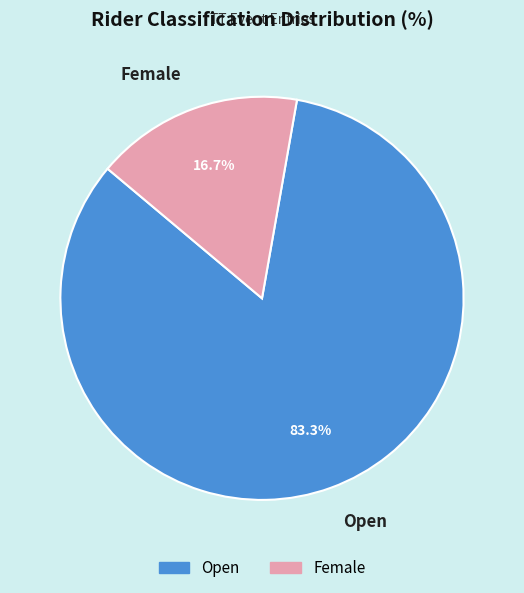

Which category has the smallest portion of the pie?

Female